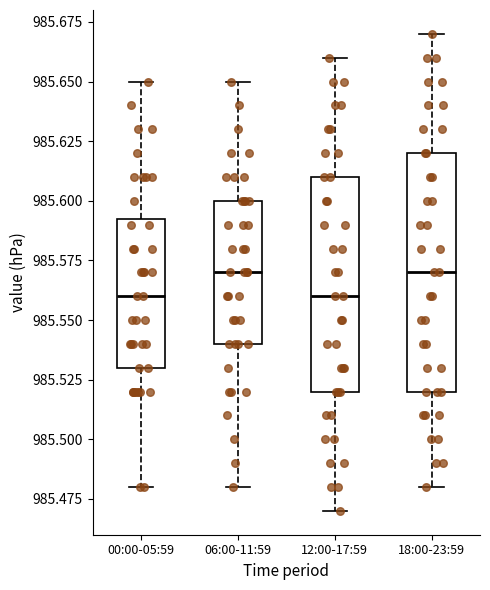

Reading left to right, transcribe this box plot: for each box, give where its median line is, the range the box spans, and where its two whiskers end, as read against the y-axis. The values are not printed on the chart, so give them approximately, as read against the axis.

00:00-05:59: median 985.560, box 985.530 to 985.595, whiskers 985.480 to 985.650
06:00-11:59: median 985.570, box 985.540 to 985.600, whiskers 985.480 to 985.650
12:00-17:59: median 985.560, box 985.520 to 985.610, whiskers 985.470 to 985.660
18:00-23:59: median 985.570, box 985.520 to 985.620, whiskers 985.480 to 985.670